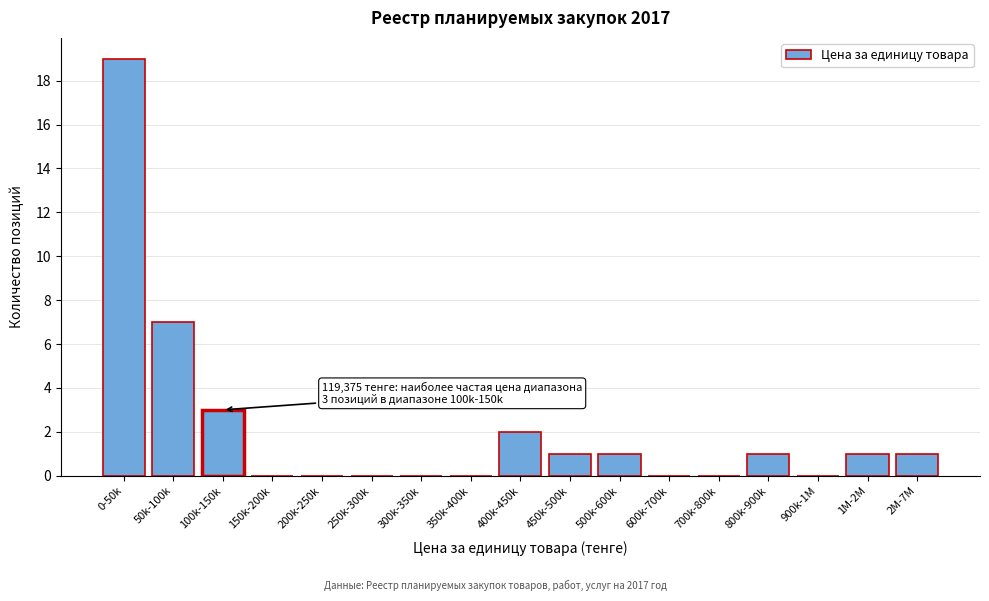

Reading left to right, extract all data points from this chart.

0-50k=19	50k-100k=7	100k-150k=3	150k-200k=0	200k-250k=0	250k-300k=0	300k-350k=0	350k-400k=0	400k-450k=2	450k-500k=1	500k-600k=1	600k-700k=0	700k-800k=0	800k-900k=1	900k-1M=0	1M-2M=1	2M-7M=1